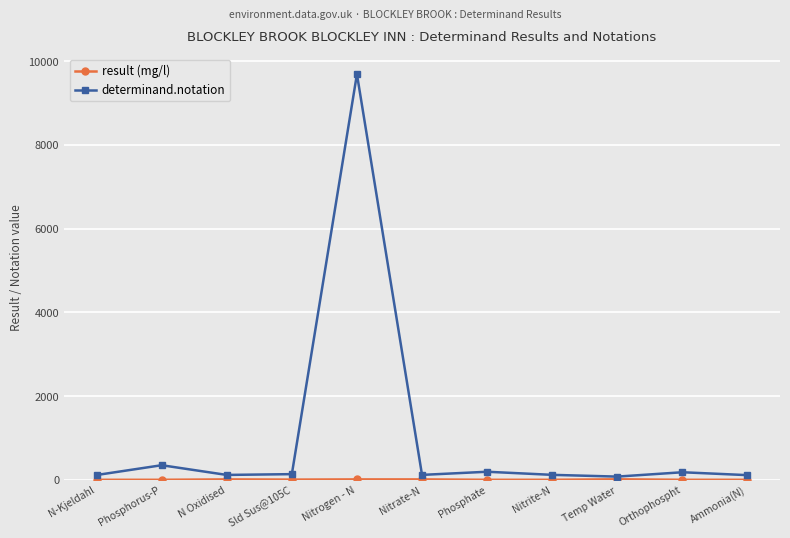

What is the average value of the determinand.notation series?

1017.5